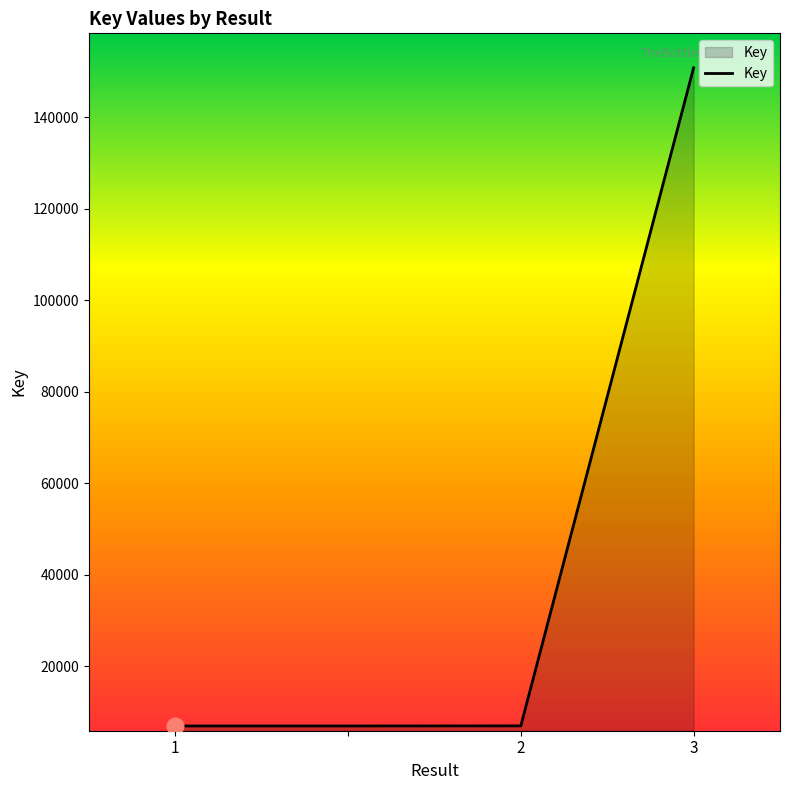

True or false: the data has more than 2 interior local peaks.

False